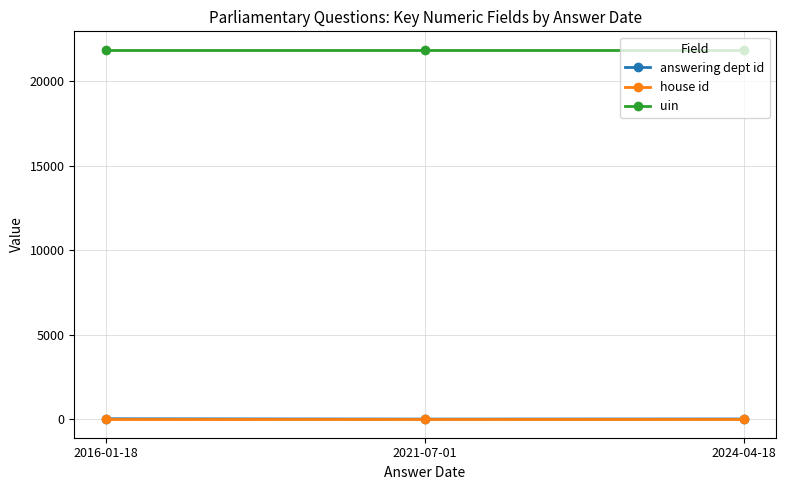

At how many categories does at least one series exceed 10840?

3